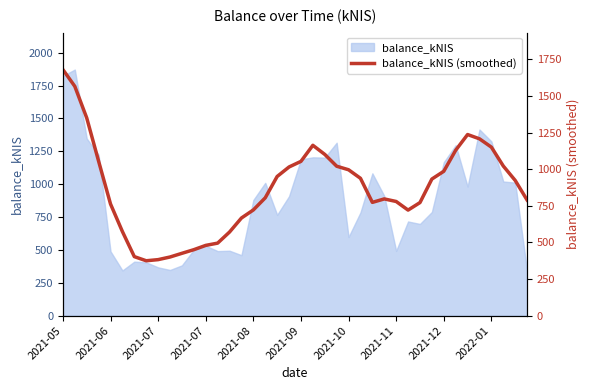

What is the average value?

865.9